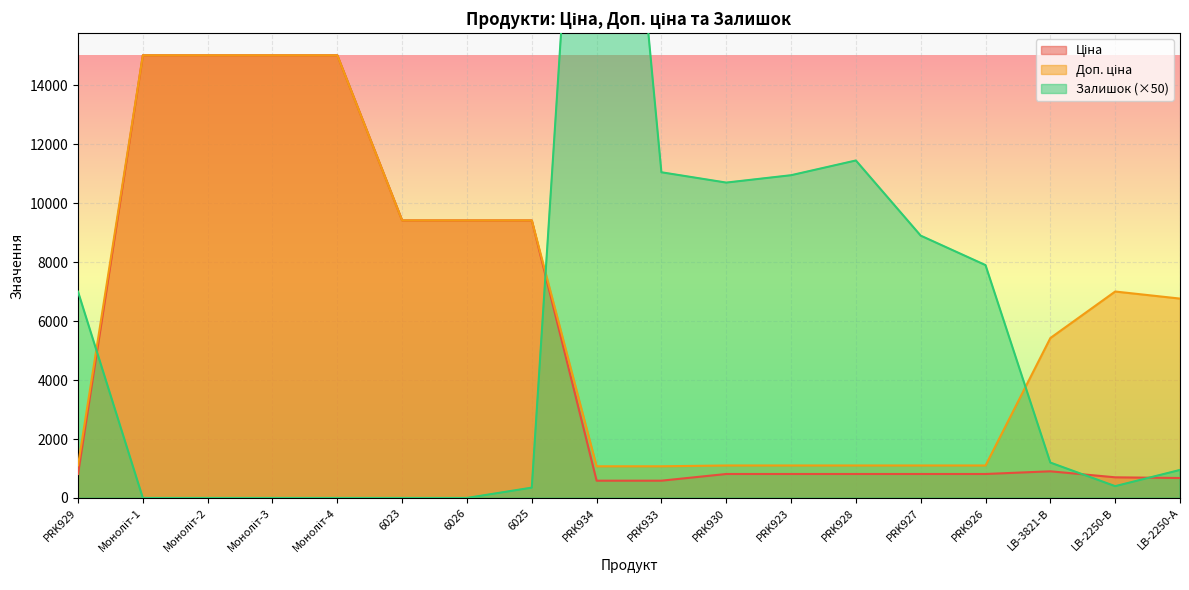

Which series has the largest range (max minus min)?

Залишок